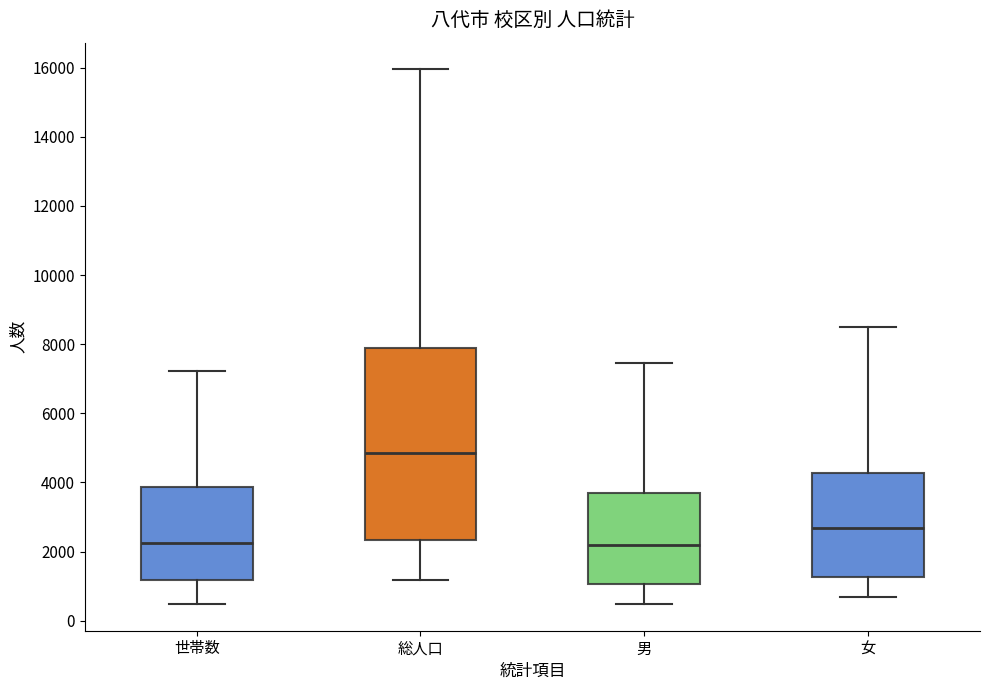

Which box is the tallest, from its lower edge to its upper edge?

総人口